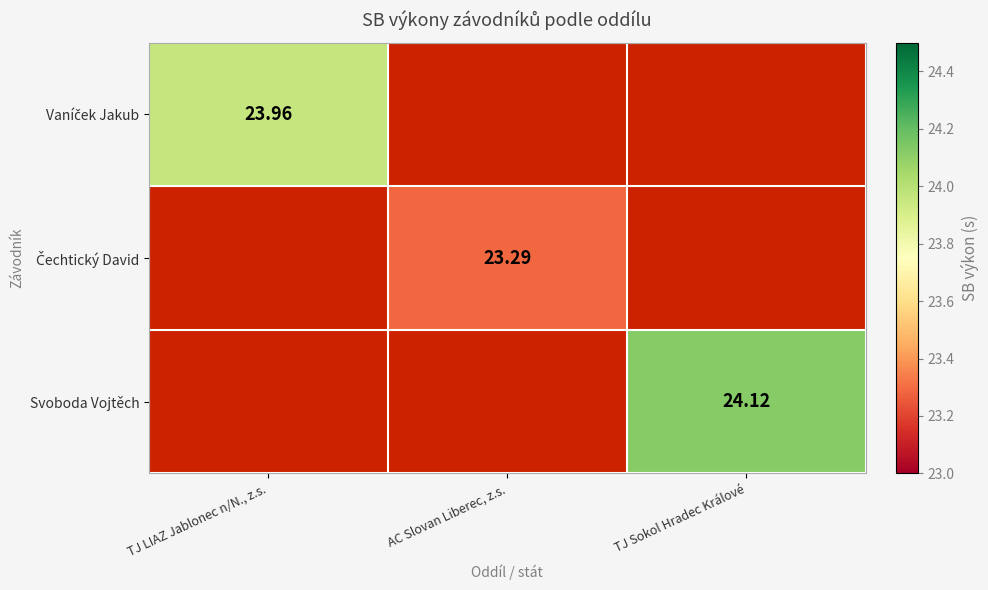

The value of Vaníček Jakub at TJ LIAZ Jablonec n/N., z.s. is 43.0. True or false?

False